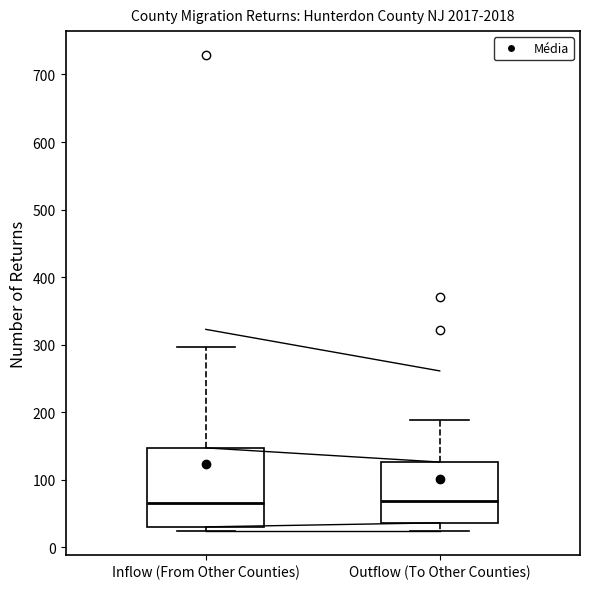

Comparing the boxes themselves (not the whiskers), which one is the tallest?

Inflow (From Other Counties)